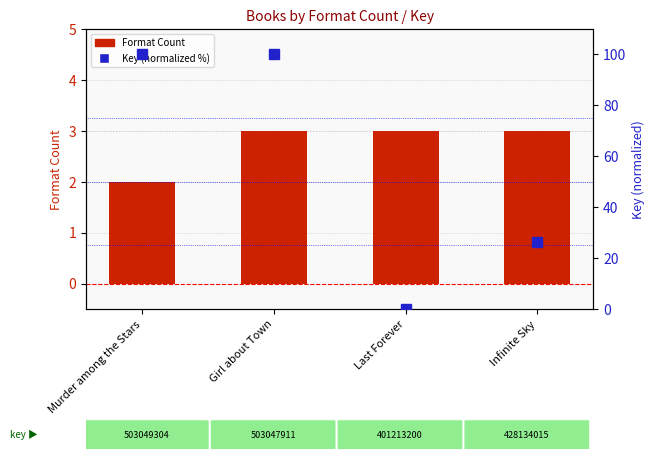

How many Format Count values are between 3 and 4?

3